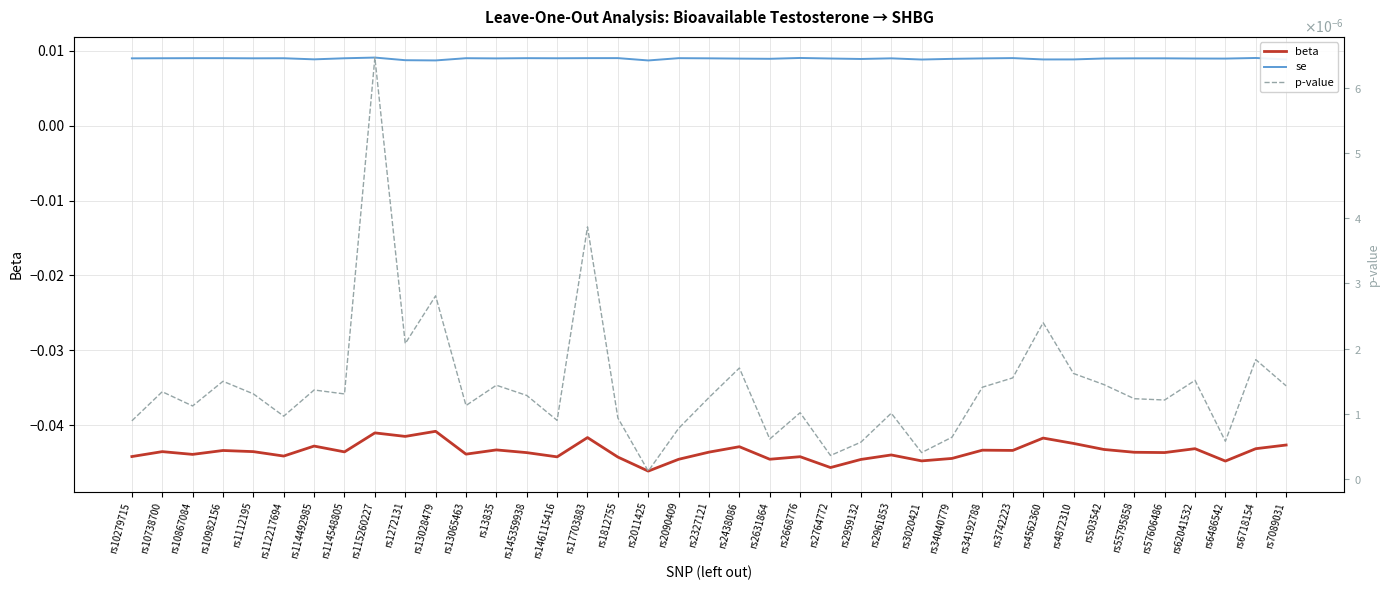

Between rs146115416 and rs145359938, which is larger?

rs145359938